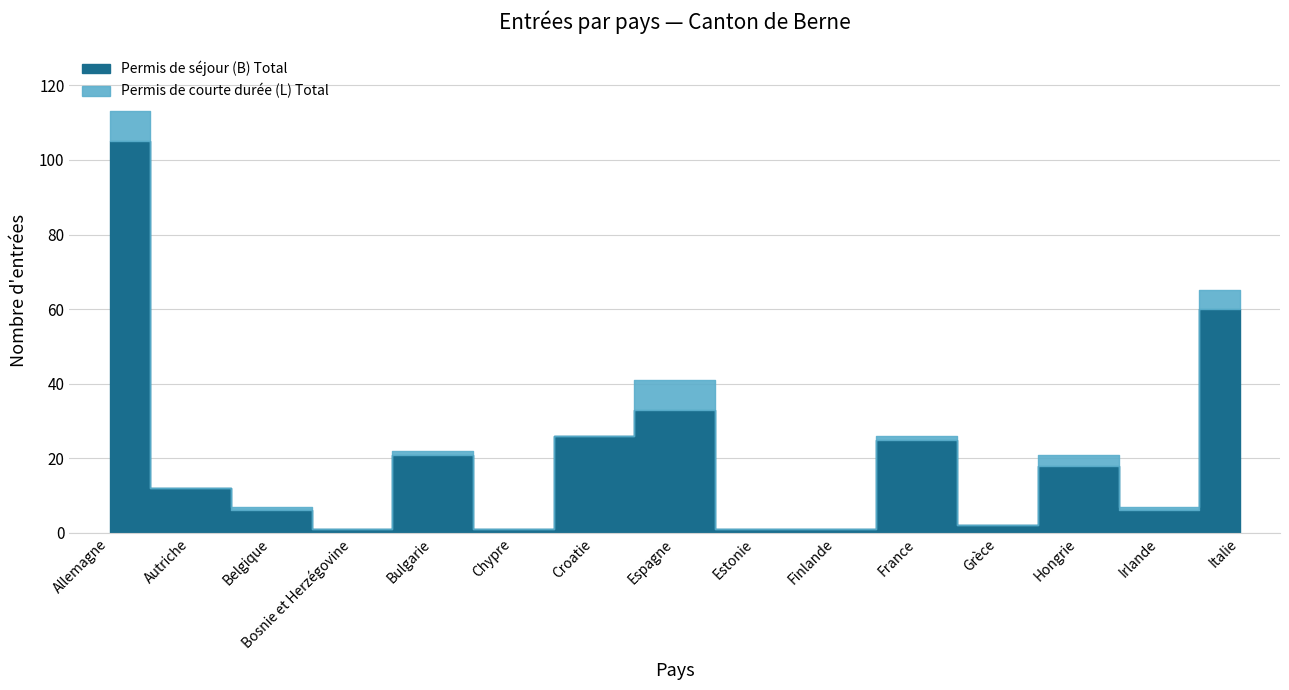

Rank the series by their maximum value, from lowest to highest.

Permis de courte durée (L) Total, Permis de séjour (B) Total